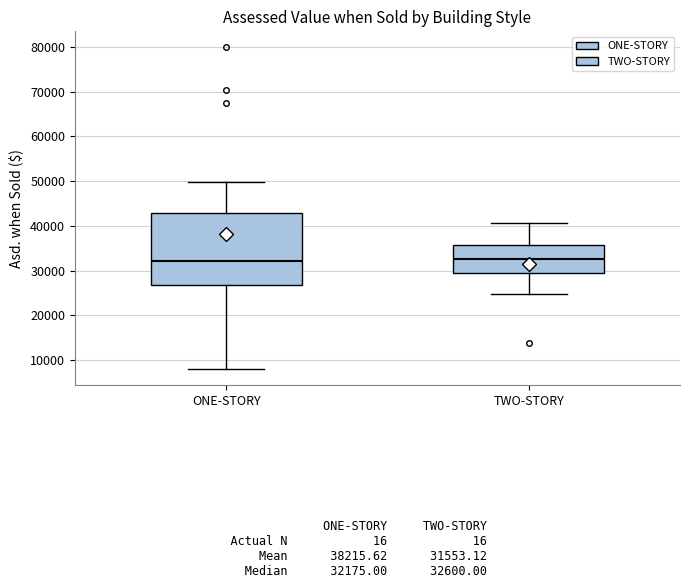

Comparing the boxes themselves (not the whiskers), which one is the tallest?

ONE-STORY